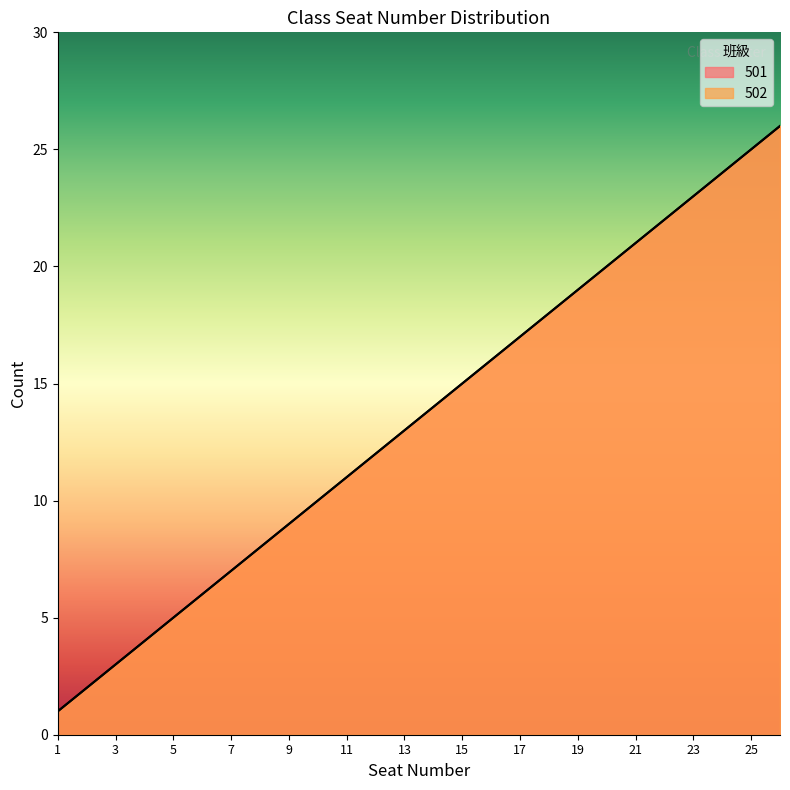

Between 2 and 22, which series saw the biggest shift?

501